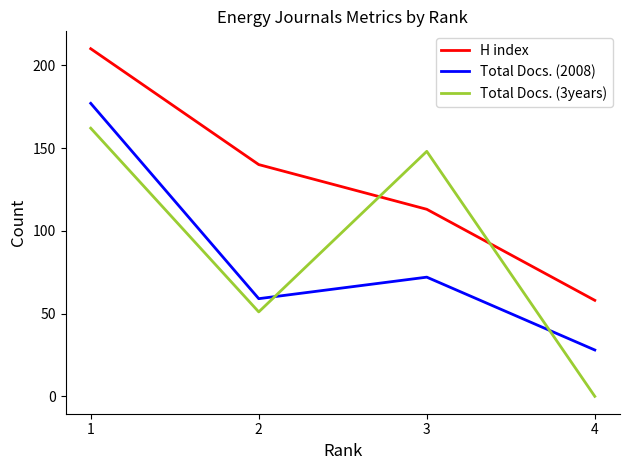

What is the sum of all Total Docs. (3years) values?

361